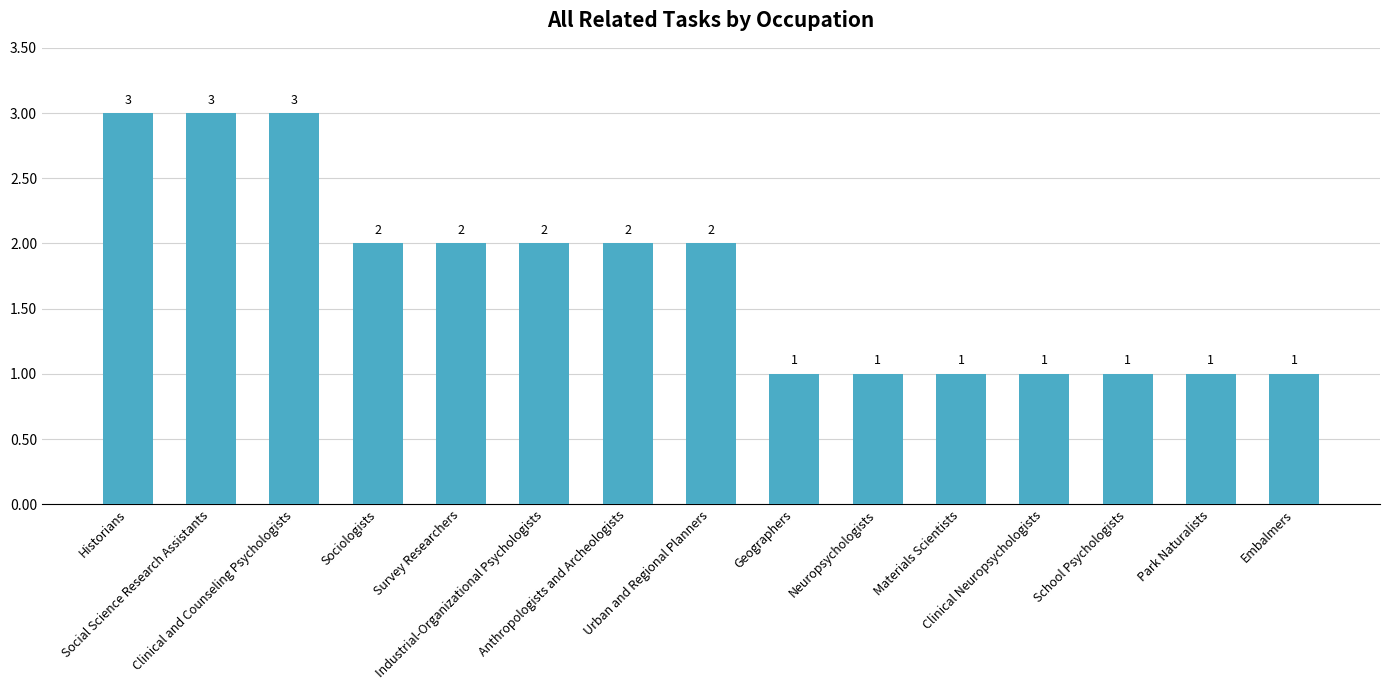

Does the chart contain any negative values?

No